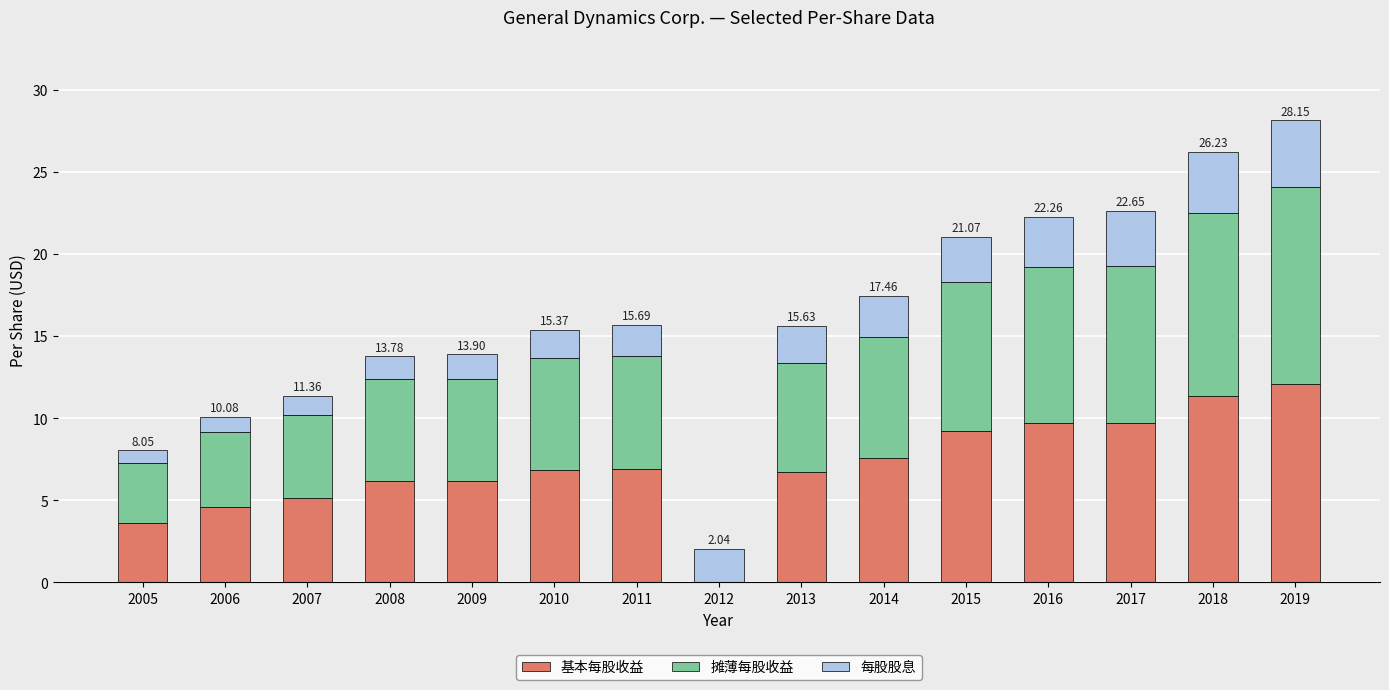

What is the total value across all series at 2005?

8.1